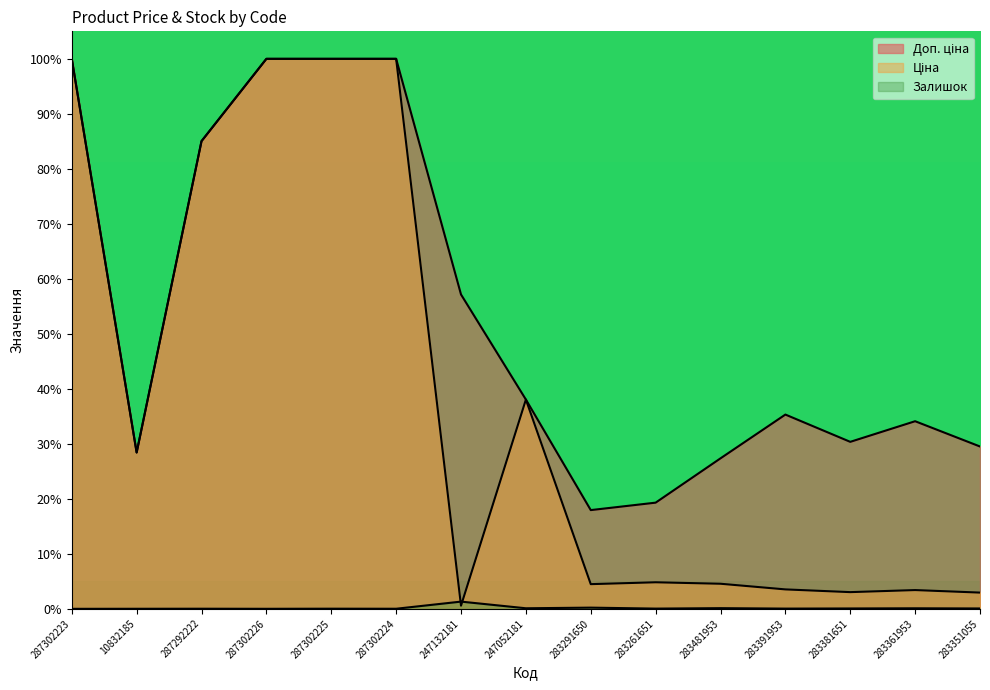

What is the difference between the second highest and minimum values in the Залишок series?

0.2